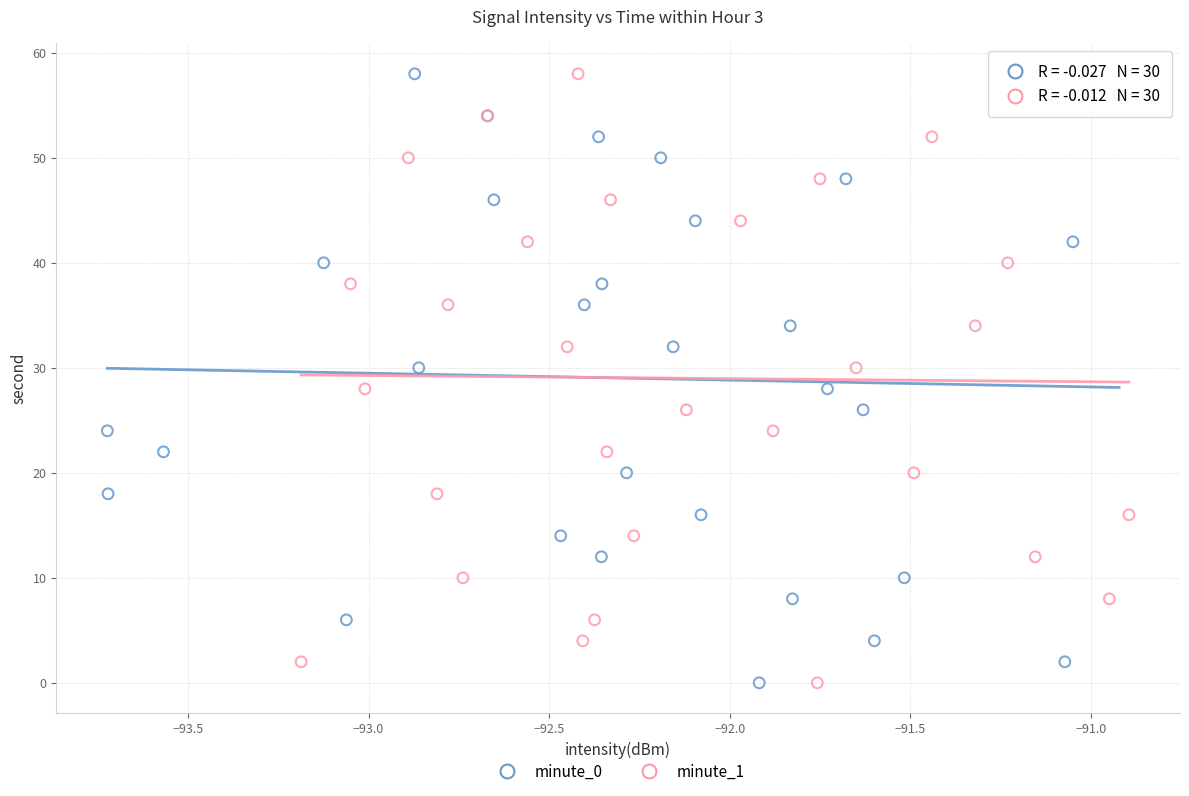

What are all the series names shown in the legend?

minute_0, minute_1